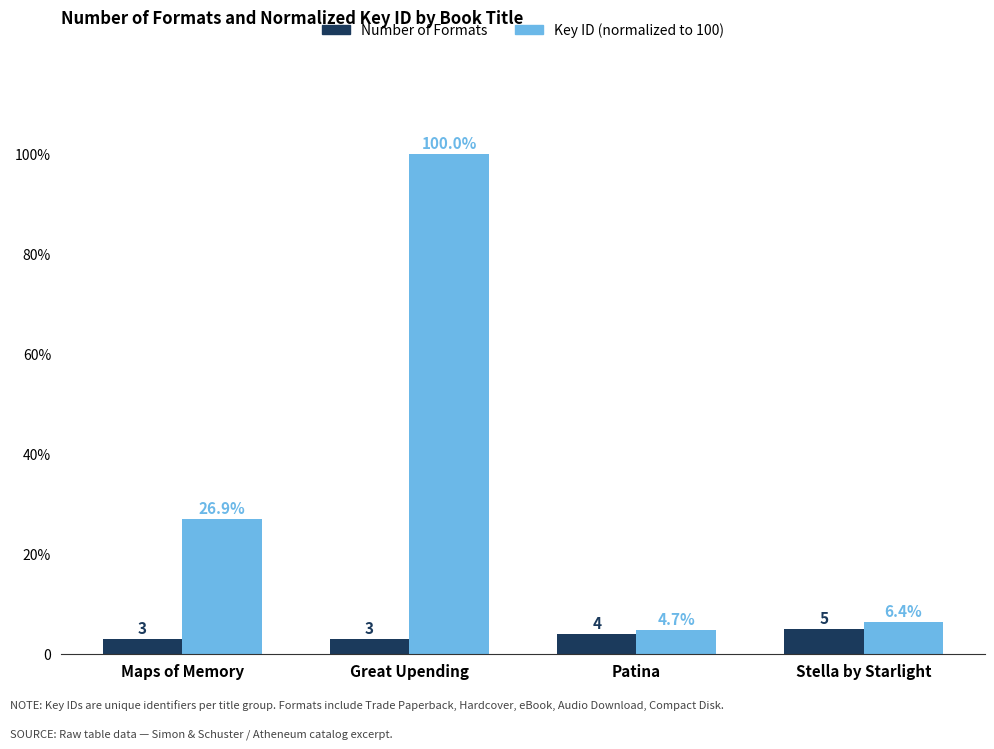

What are all the series names shown in the legend?

Number of Formats, Key ID (normalized to 100)